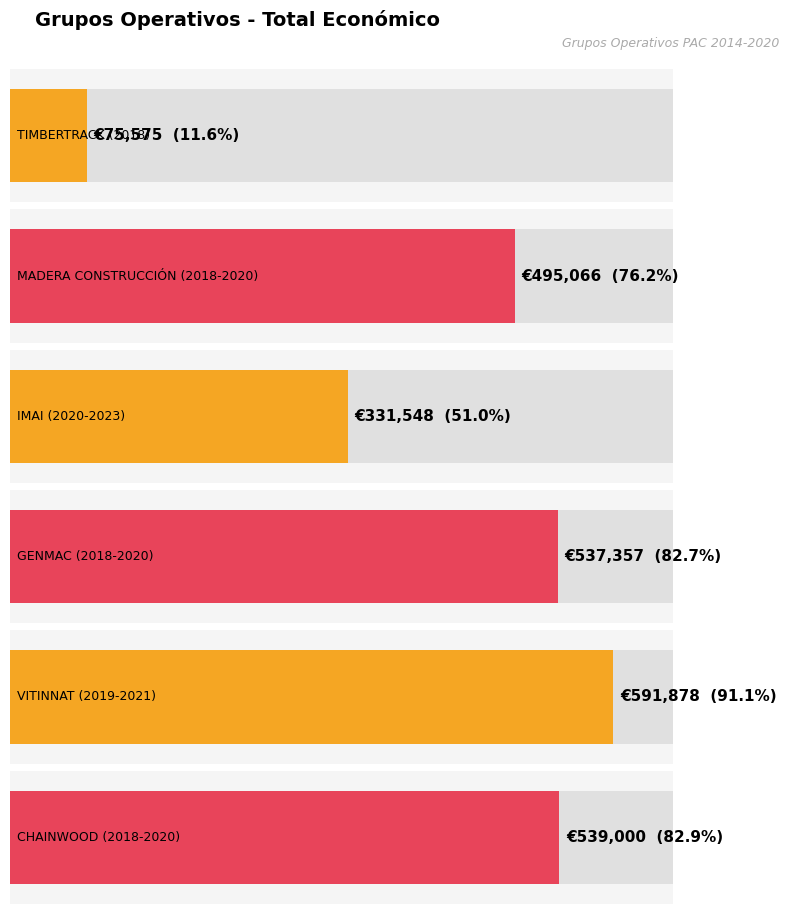

Reading left to right, list all the values displayed in this chart.

75575	495066	331548	537357	591878	539000